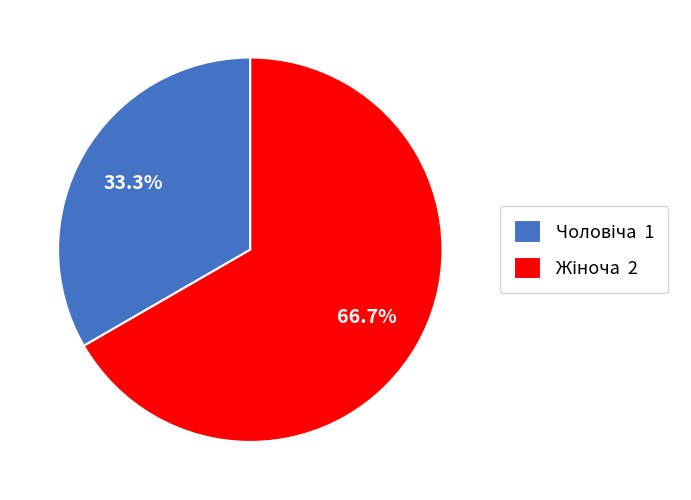

Does any single category account for the majority?

Yes